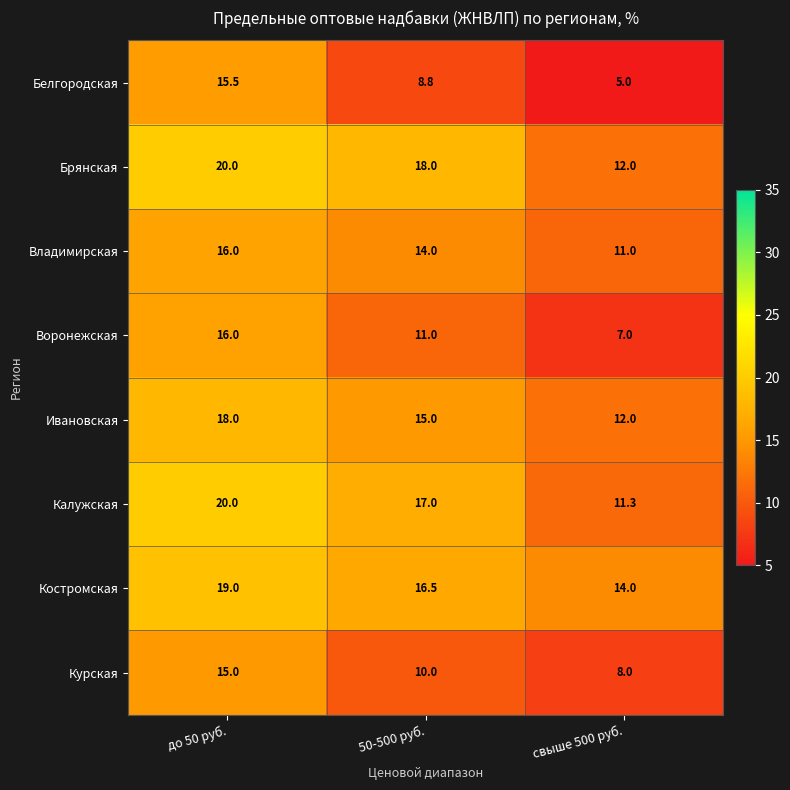

What value does the Брянская series have at до 50 руб.?

20.0